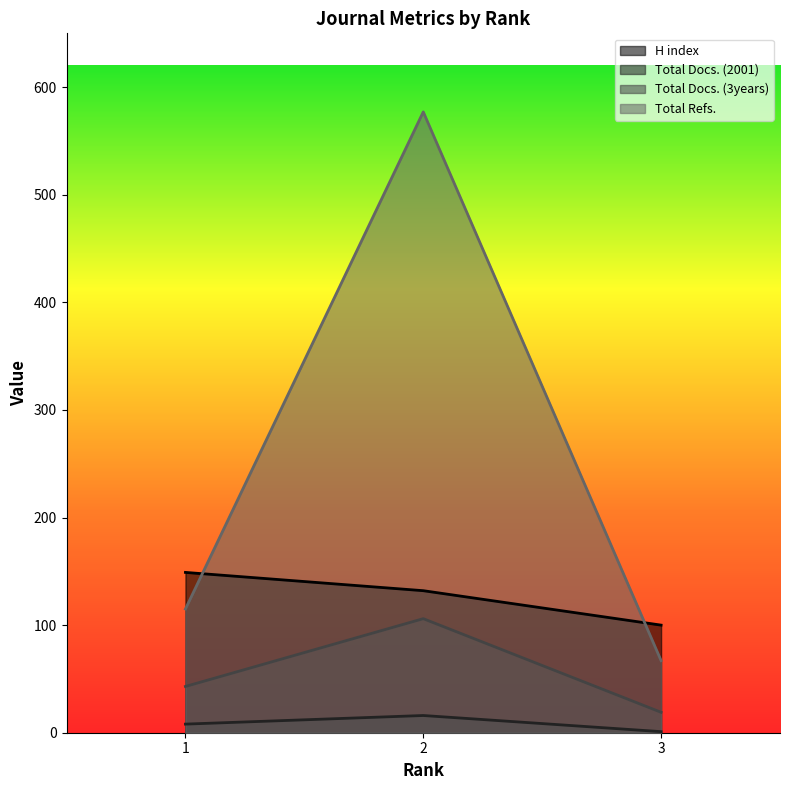

Where is Total Refs. nearest to the value 322?

1